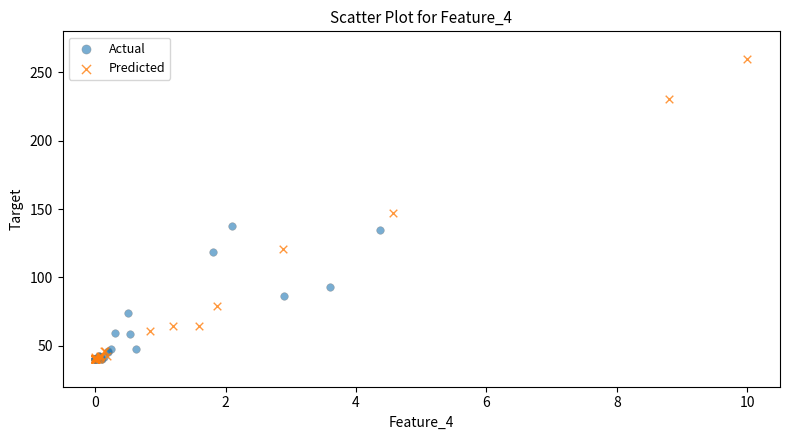

Which series contains the highest Y value?

Predicted